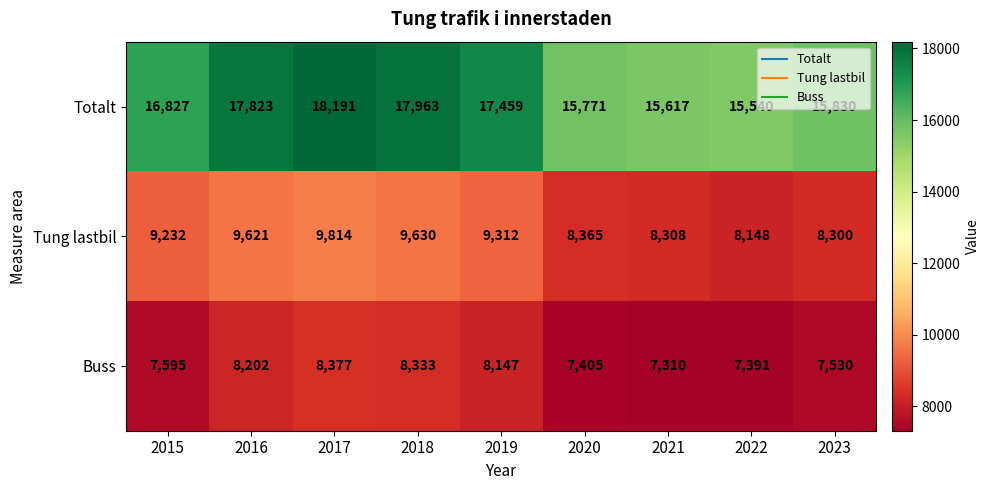

Is it true that Buss equals 7405 at 2020?

True